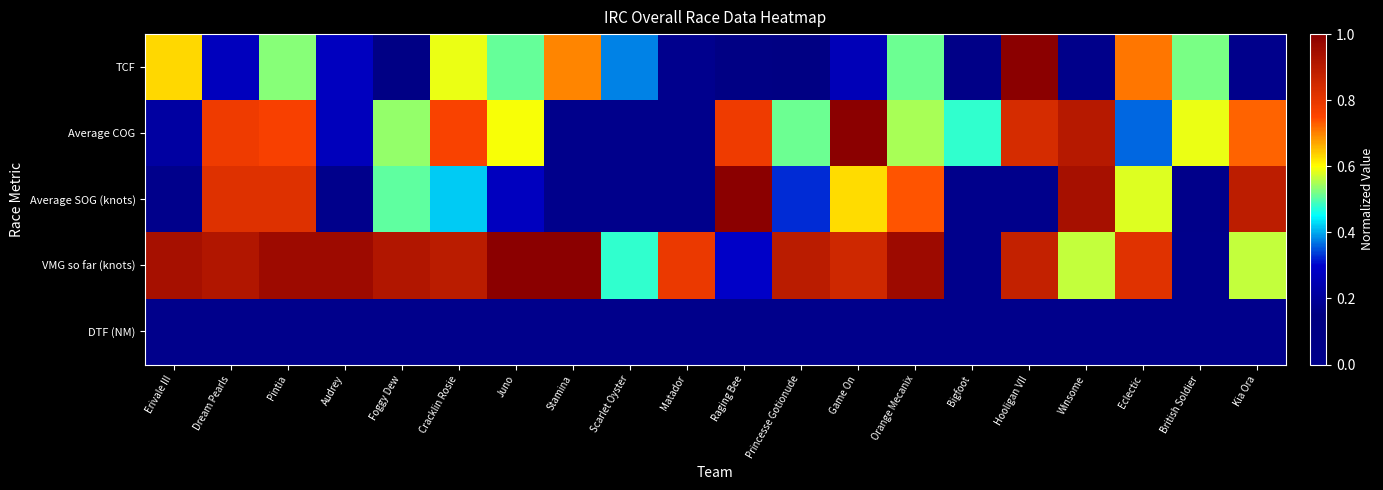

Reading left to right, what are all the values shown in this chart?

TCF: Erivale III=0.6	Dream Pearls=0.3	Pintia=0.5	Audrey=0.3	Foggy Dew=0.1	Cracklin Rosie=0.6	Juno=0.5	Stamina=0.7	Scarlet Oyster=0.4	Matador=0.2	Raging Bee=0.1	Princesse Gotionude=0.2	Game On=0.3	Orange Mecanix=0.5	Bigfoot=0.0	Hooligan VII=1.0	Winsome=0.0	Eclectic=0.7	British Soldier=0.5	Kia Ora=0.0
Average COG: Erivale III=0.2	Dream Pearls=0.8	Pintia=0.8	Audrey=0.3	Foggy Dew=0.5	Cracklin Rosie=0.8	Juno=0.6	Stamina=0.0	Scarlet Oyster=0.0	Matador=0.0	Raging Bee=0.8	Princesse Gotionude=0.5	Game On=1.0	Orange Mecanix=0.5	Bigfoot=0.5	Hooligan VII=0.8	Winsome=0.9	Eclectic=0.4	British Soldier=0.6	Kia Ora=0.7
Average SOG (knots): Erivale III=0.0	Dream Pearls=0.8	Pintia=0.8	Audrey=0.0	Foggy Dew=0.5	Cracklin Rosie=0.4	Juno=0.3	Stamina=0.0	Scarlet Oyster=0.0	Matador=0.0	Raging Bee=1.0	Princesse Gotionude=0.3	Game On=0.6	Orange Mecanix=0.7	Bigfoot=0.0	Hooligan VII=0.0	Winsome=0.9	Eclectic=0.6	British Soldier=0.0	Kia Ora=0.9
VMG so far (knots): Erivale III=0.9	Dream Pearls=0.9	Pintia=1.0	Audrey=1.0	Foggy Dew=0.9	Cracklin Rosie=0.9	Juno=1.0	Stamina=1.0	Scarlet Oyster=0.5	Matador=0.8	Raging Bee=0.3	Princesse Gotionude=0.9	Game On=0.9	Orange Mecanix=1.0	Bigfoot=0.0	Hooligan VII=0.9	Winsome=0.6	Eclectic=0.8	British Soldier=0.0	Kia Ora=0.6
DTF (NM): Erivale III=0.0	Dream Pearls=0.0	Pintia=0.0	Audrey=0.0	Foggy Dew=0.0	Cracklin Rosie=0.0	Juno=0.0	Stamina=0.0	Scarlet Oyster=0.0	Matador=0.0	Raging Bee=0.0	Princesse Gotionude=0.0	Game On=0.0	Orange Mecanix=0.0	Bigfoot=0.0	Hooligan VII=0.0	Winsome=0.0	Eclectic=0.0	British Soldier=0.0	Kia Ora=0.0